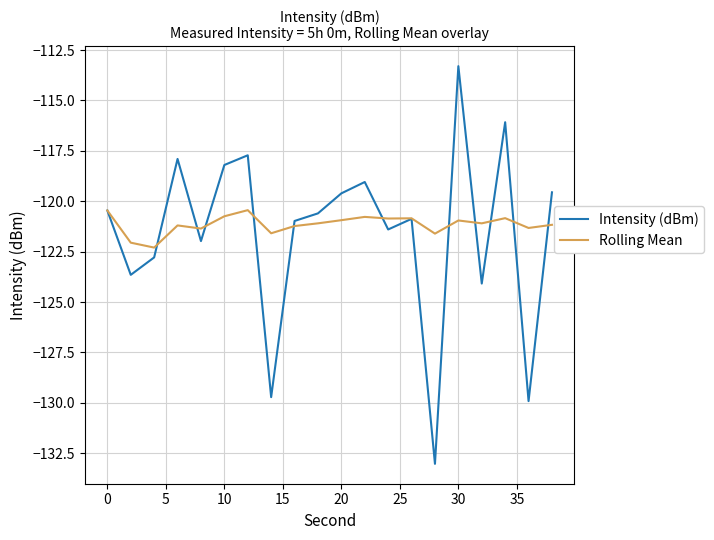

Which series has the widest spread of values?

Intensity (dBm)